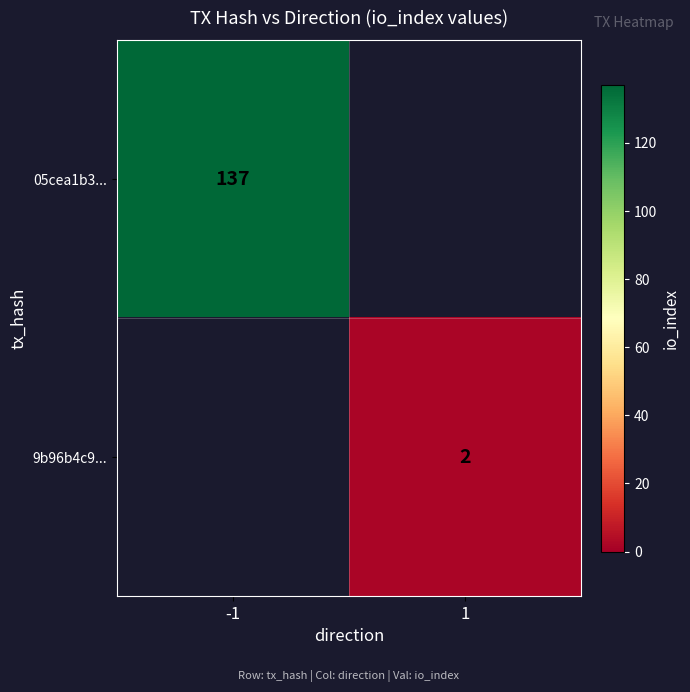

True or false: 05cea1b3... has a value of 28 at -1.

False